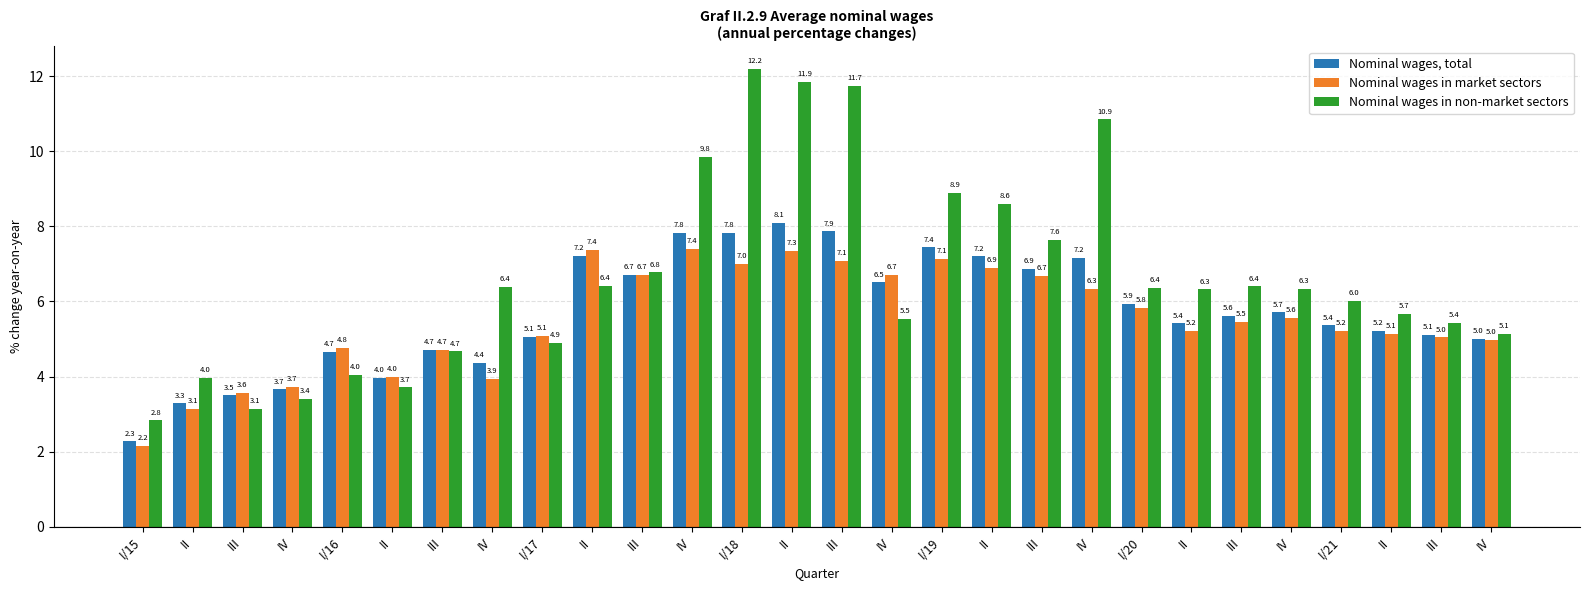

True or false: Nominal wages, total has a value of 10.5 at I/19.

False